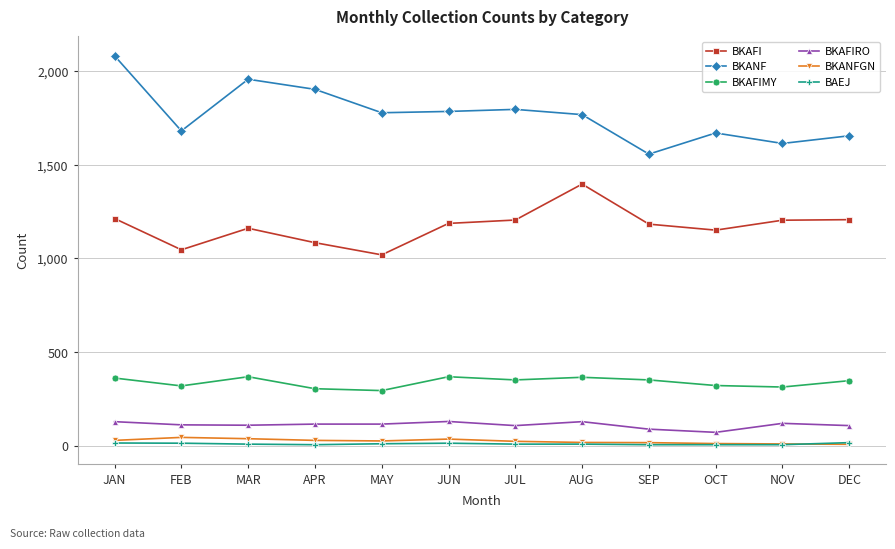

What is the maximum value for BKAFIMY?

368